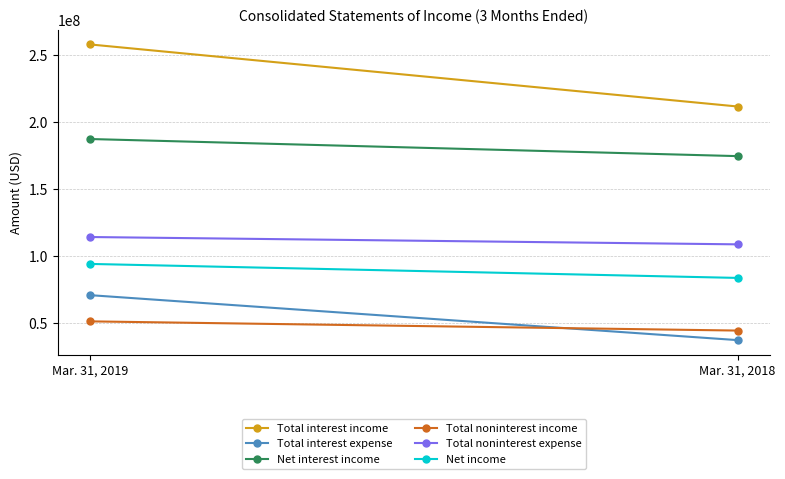

What are all the series names shown in the legend?

Total interest income, Total interest expense, Net interest income, Total noninterest income, Total noninterest expense, Net income